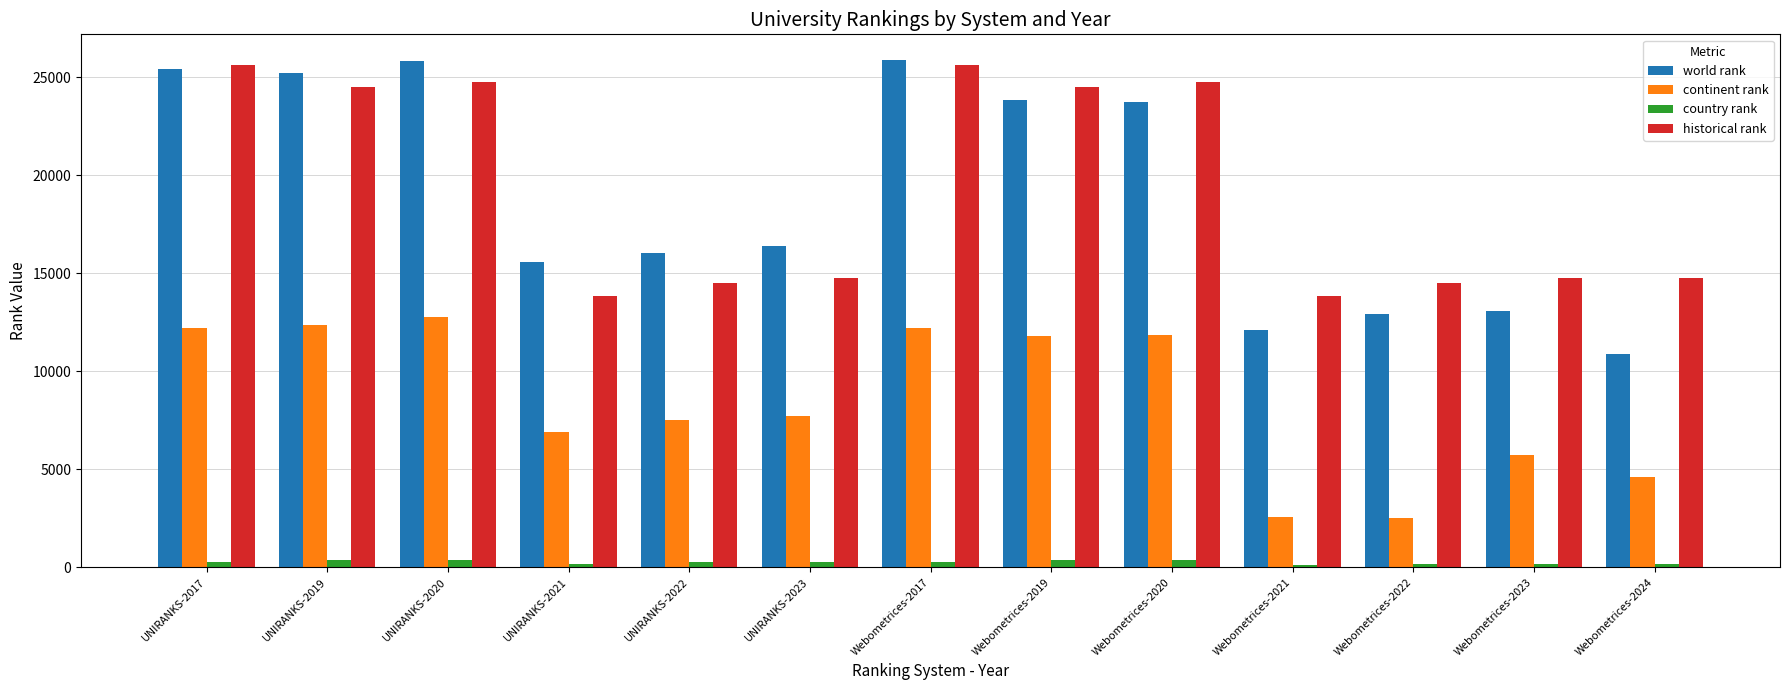

What is the difference between the second highest and second lowest values in the world rank series?

13739.0